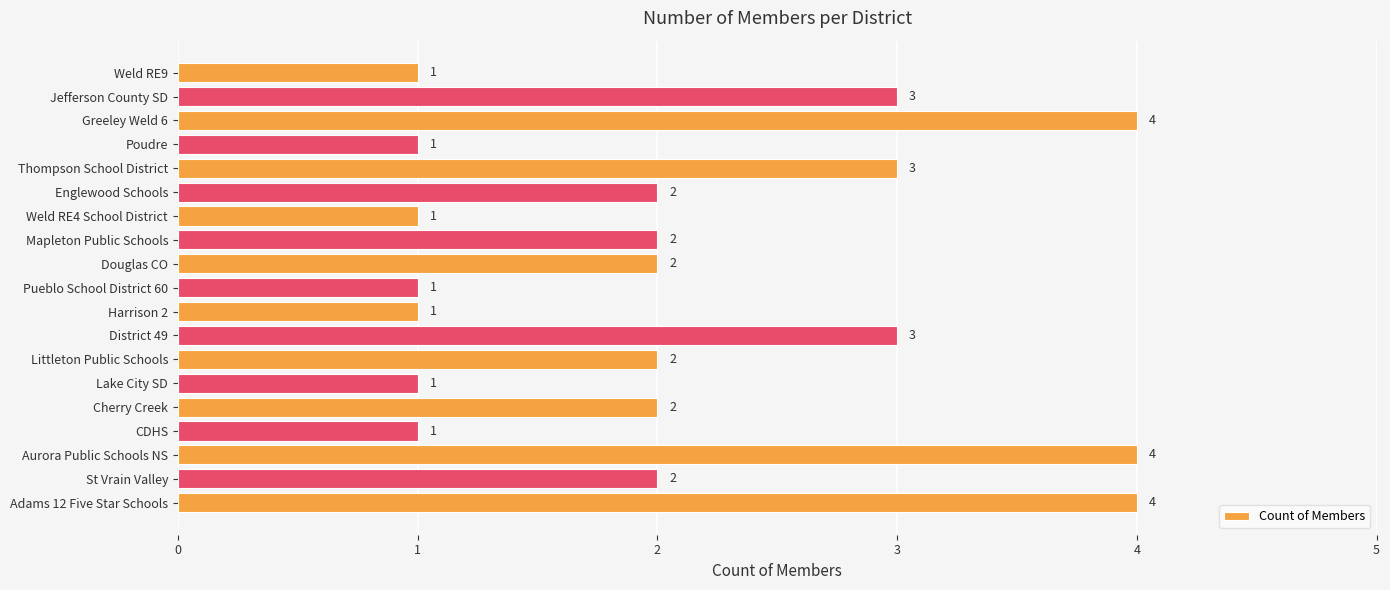

The chart shows a value of 4 at Aurora Public Schools NS. True or false?

True